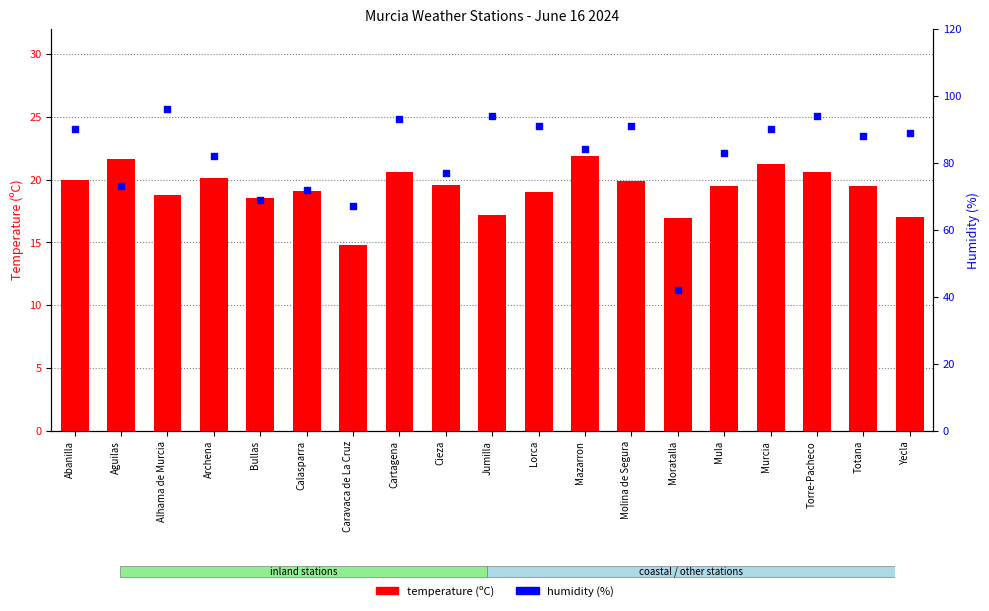

At how many categories does at least one series exceed 23?

19